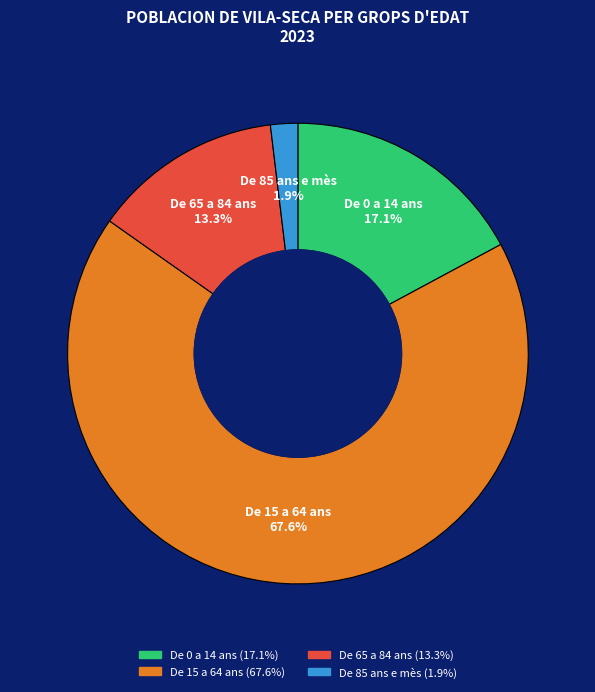

Count the number of slices in the pie.

4